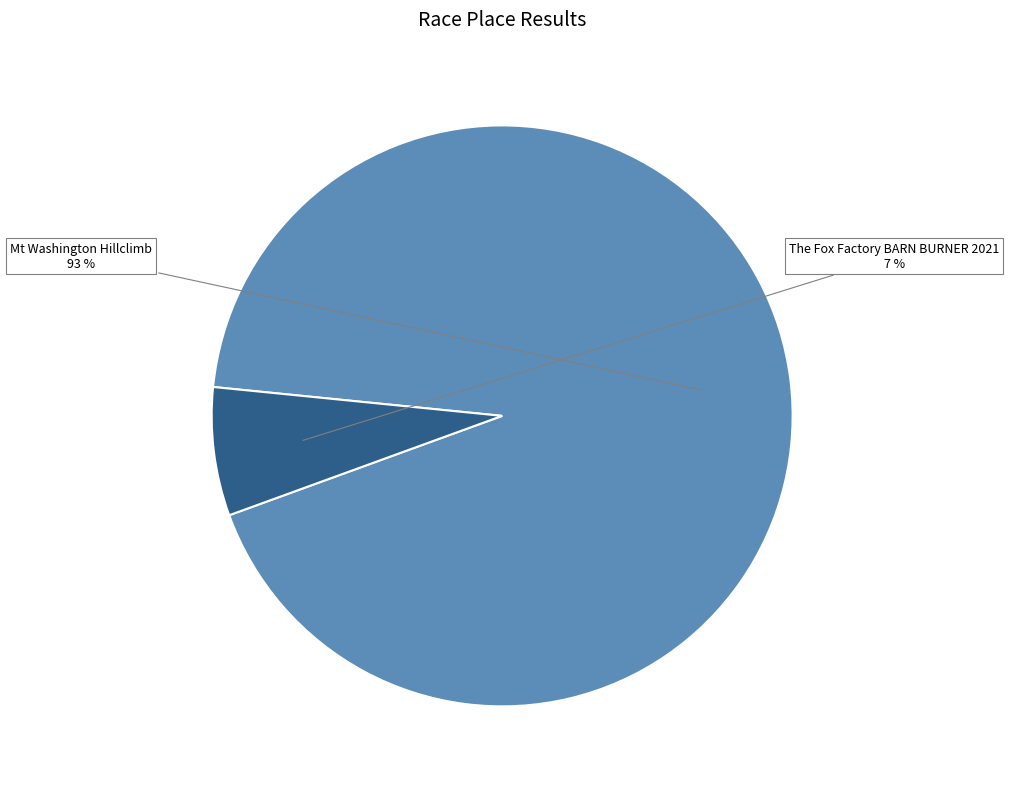

To the nearest percent, what portion does The Fox Factory BARN BURNER 2021 represent?

7%